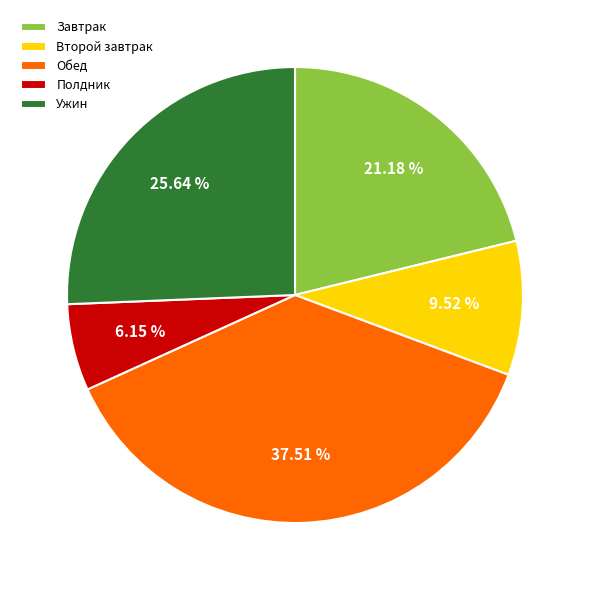

Which has a higher value, Полдник or Обед?

Обед